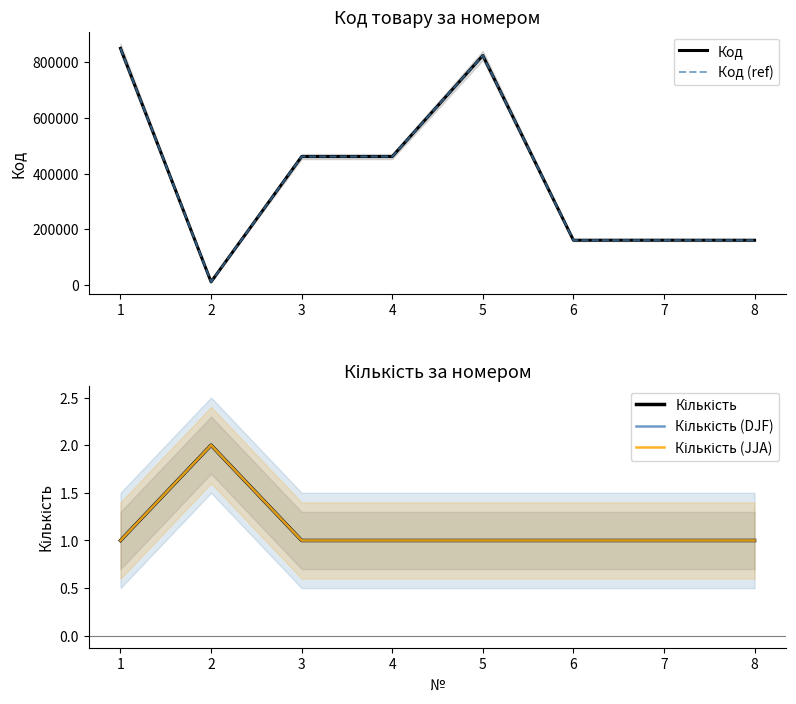

Which series changed the most between 4 and 8?

Код